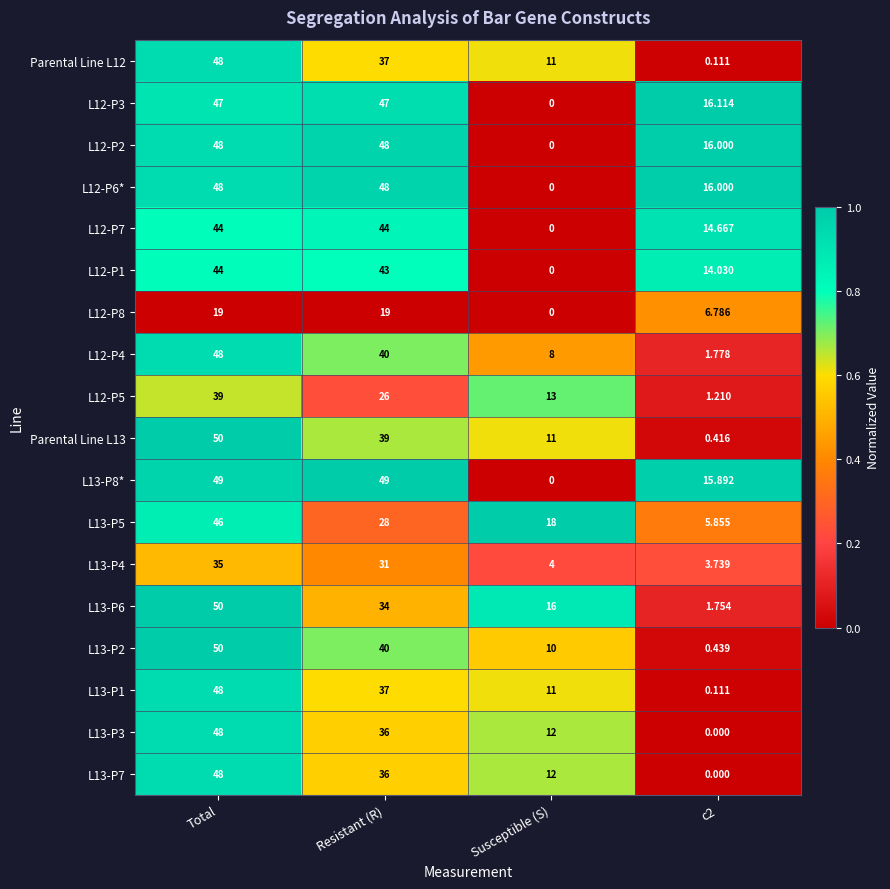

Is the value of L12-P1 at Total greater than the value of L13-P7 at c2?

Yes